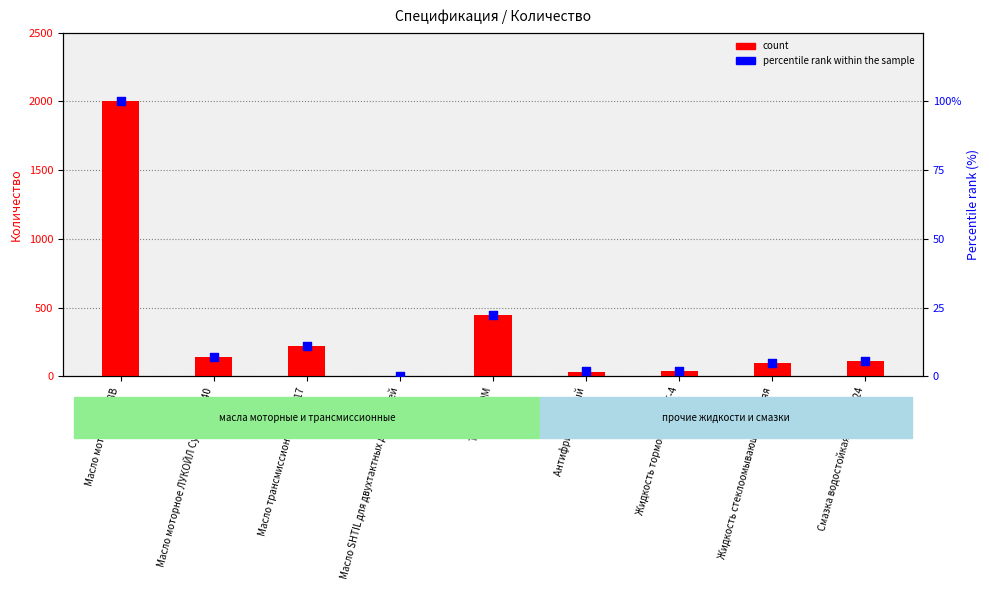

What are all the series names shown in the legend?

count, percentile rank within the sample